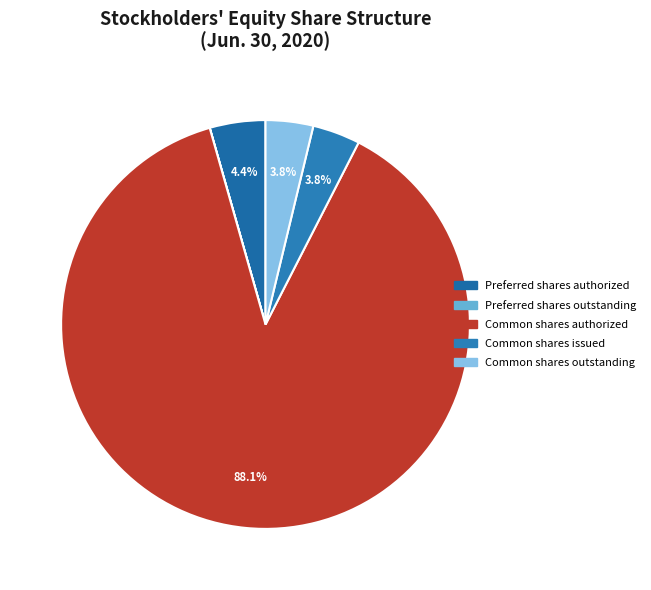

What is the smallest slice in the pie chart?

Preferred stock, shares outstanding